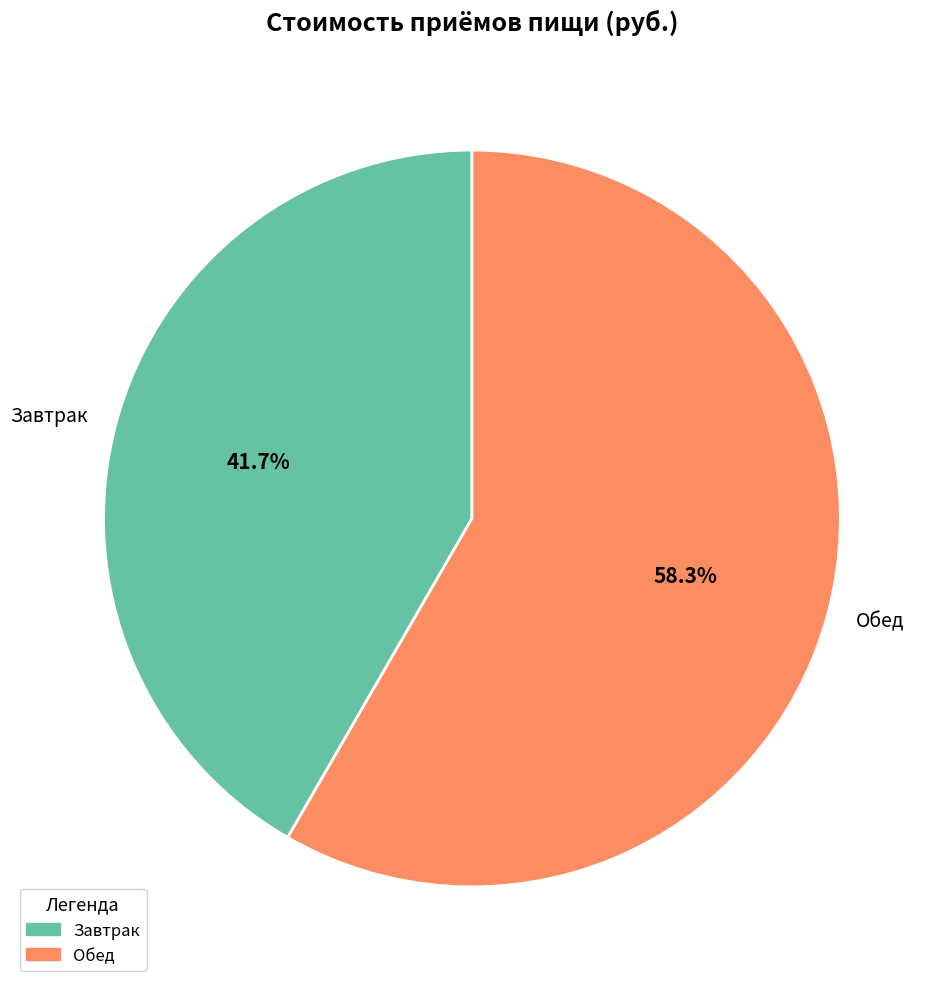

Is it true that Завтрак is 42% of the pie?

True